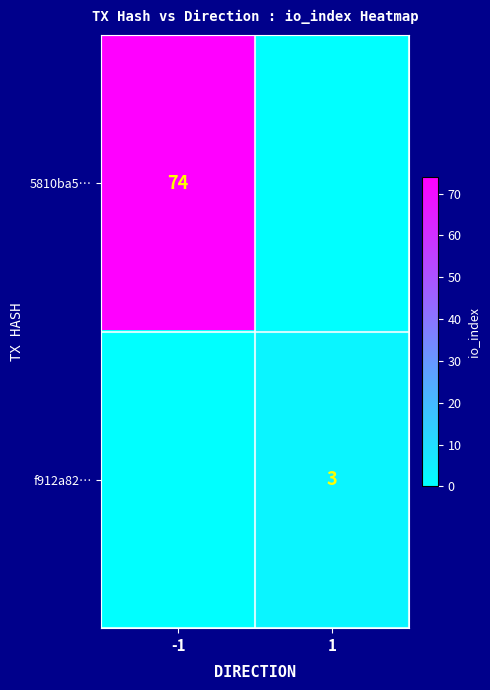

True or false: 5810ba5… has a value of 74 at -1.

True